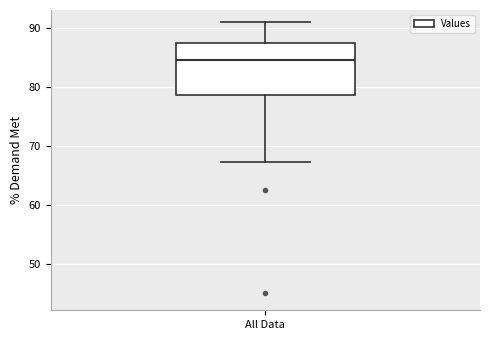

Where does the upper whisker of the box for All Data end on the y-axis? The values are not printed on the chart, so give them approximately, as read against the axis.

91